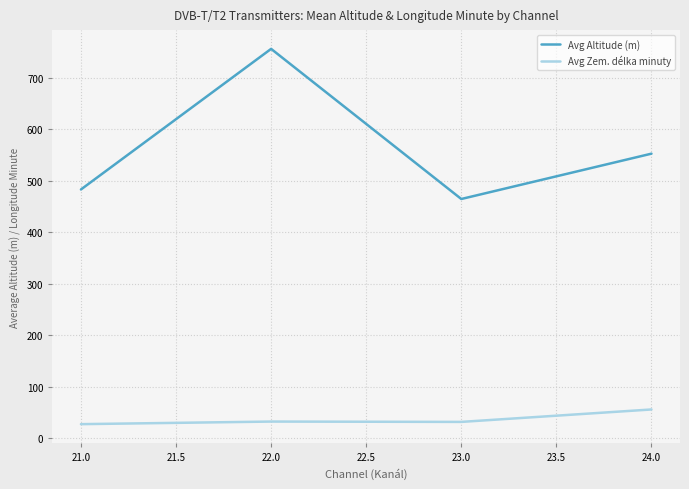

What is the sum of all Avg Zem. délka minuty values?

147.8